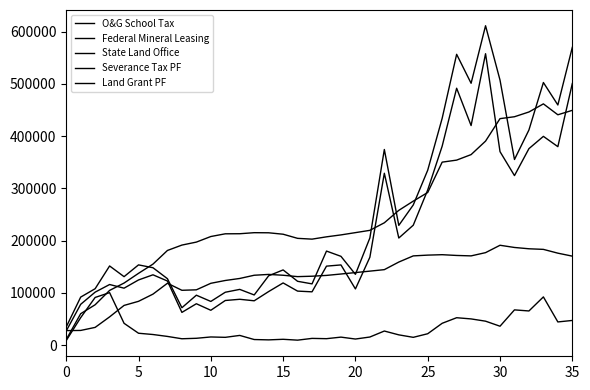

Is this an area chart (filled region under the line)?

No